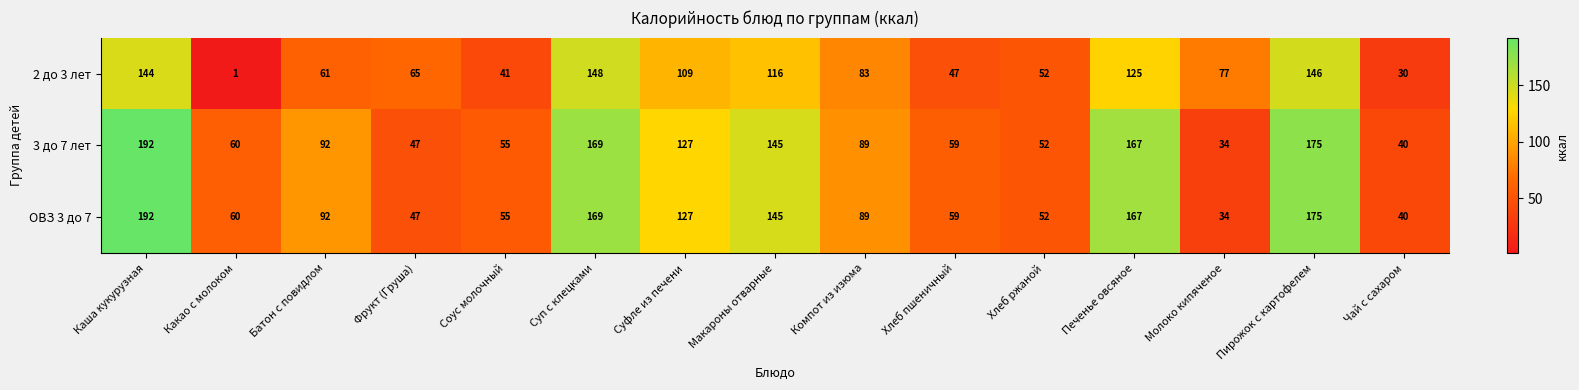

What is the lowest value of the ОВЗ 3 до 7 series?

34